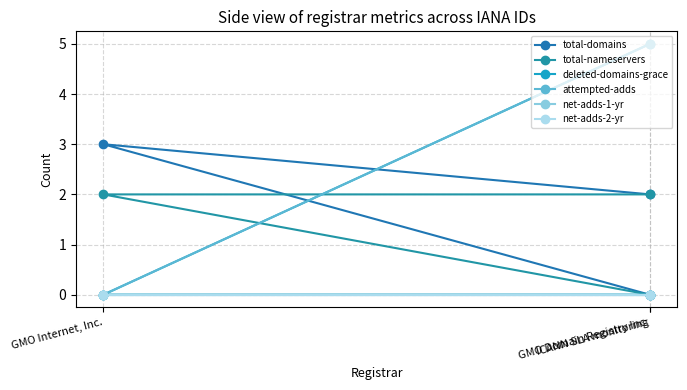

At ICANN SLA monitoring, list the series in order from largest to smallest.

total-domains, total-nameservers, deleted-domains-grace, attempted-adds, net-adds-1-yr, net-adds-2-yr